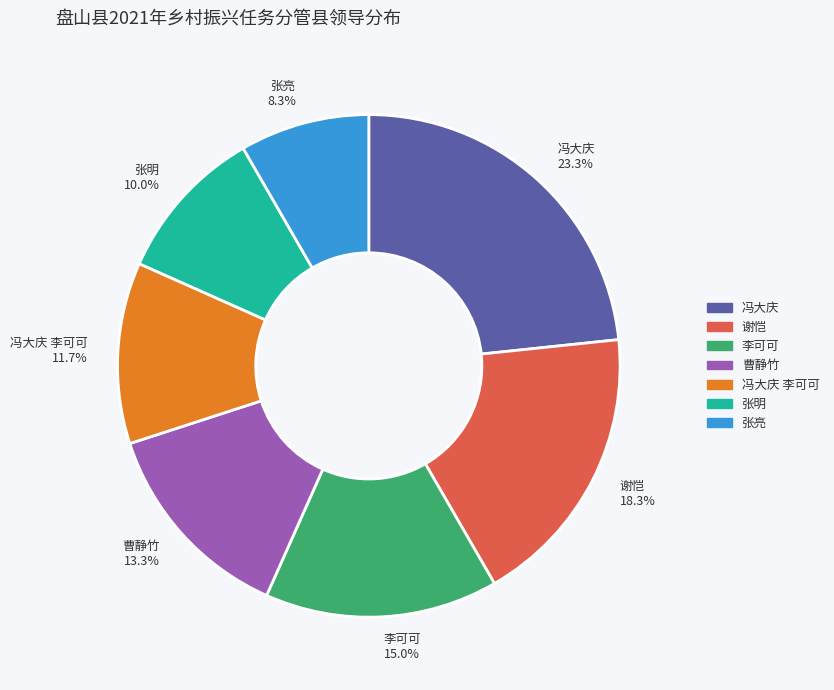

Rank the categories by value from highest to lowest.

冯大庆 23.3%, 谢恺 18.3%, 李可可 15.0%, 曹静竹 13.3%, 冯大庆 李可可 11.7%, 张明 10.0%, 张亮 8.3%